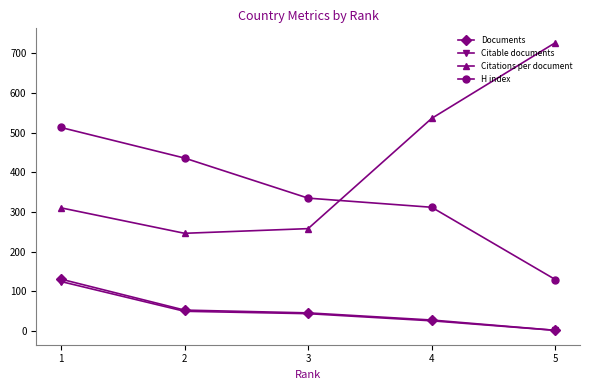

How many values in the Citable documents series are below 44?

2